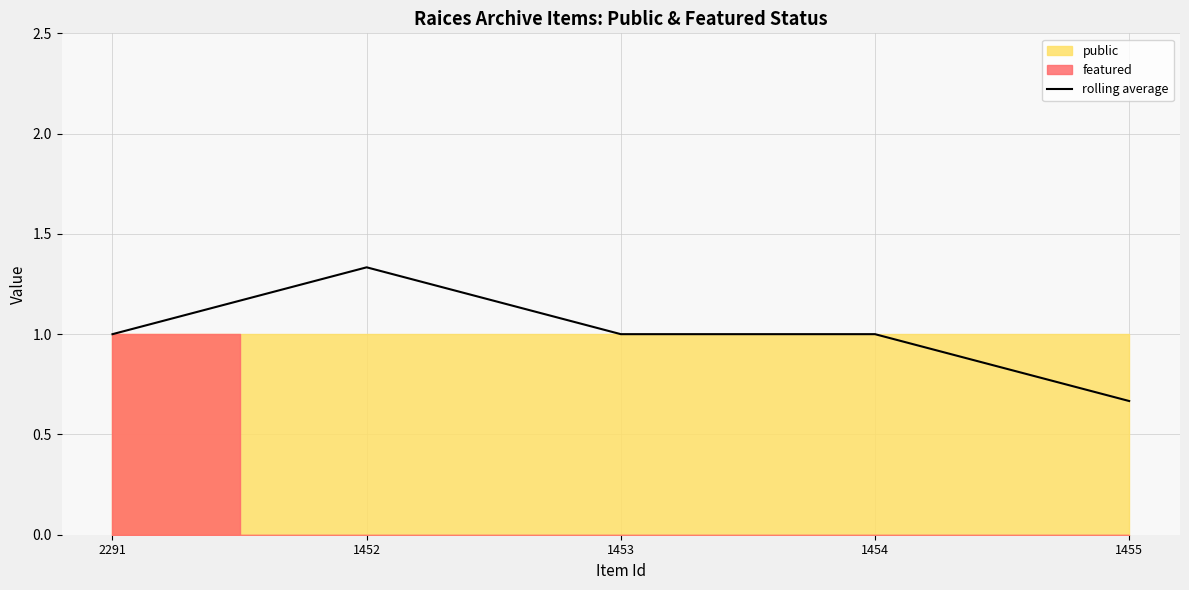

Where is the data nearest to the value 1?

2291